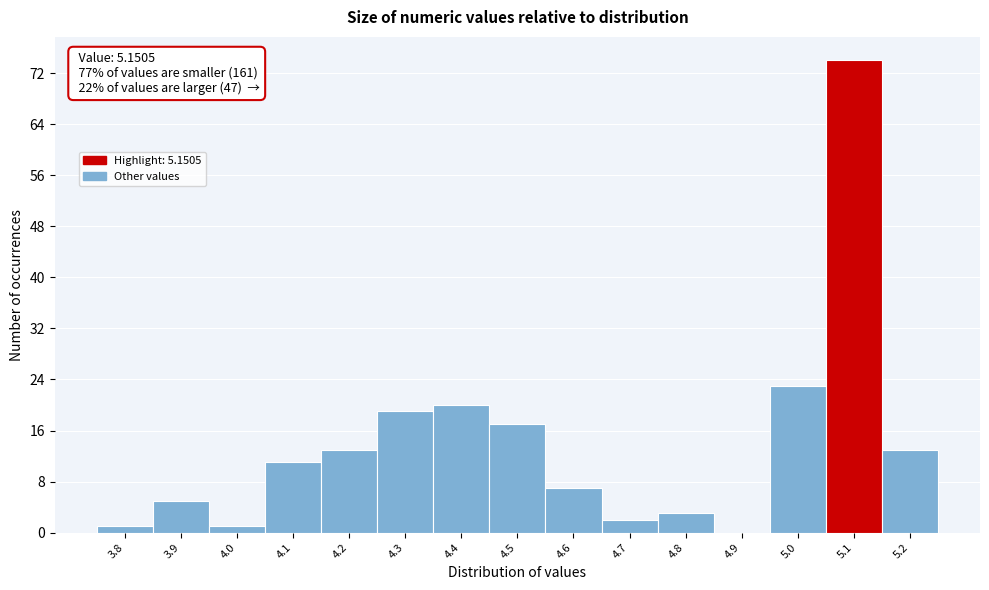

Reading left to right, transcribe all the data shown in this chart.

3.8=1	3.9=5	4.0=1	4.1=11	4.2=13	4.3=19	4.4=20	4.5=17	4.6=7	4.7=2	4.8=3	4.9=0	5.0=23	5.1=74	5.2=13